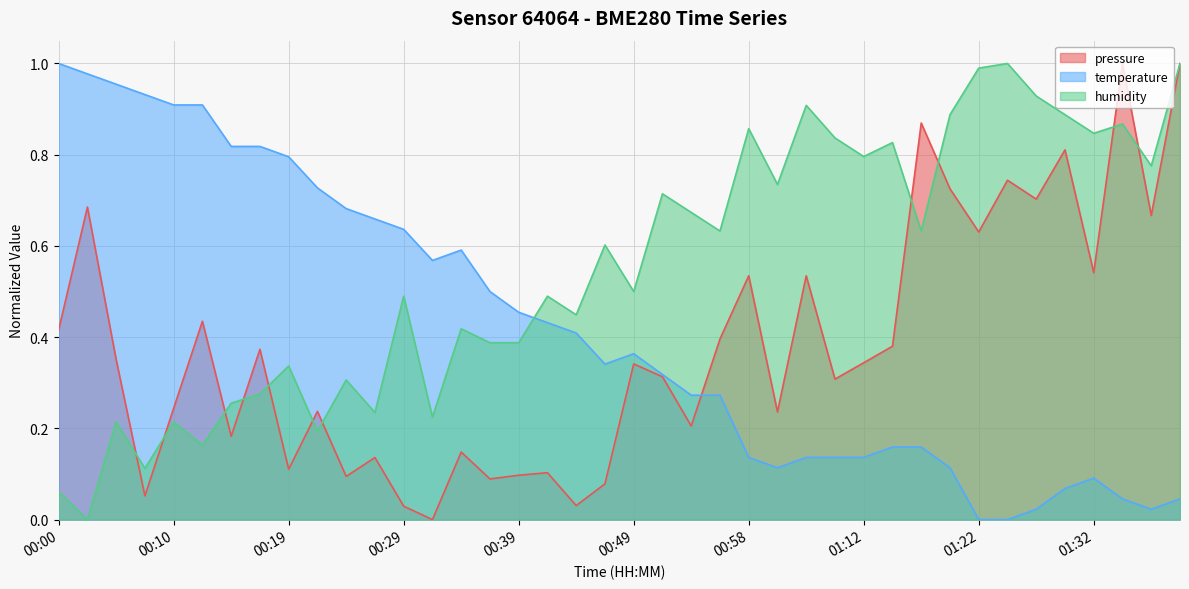

At which category is the sum across all series the highest?

01:39